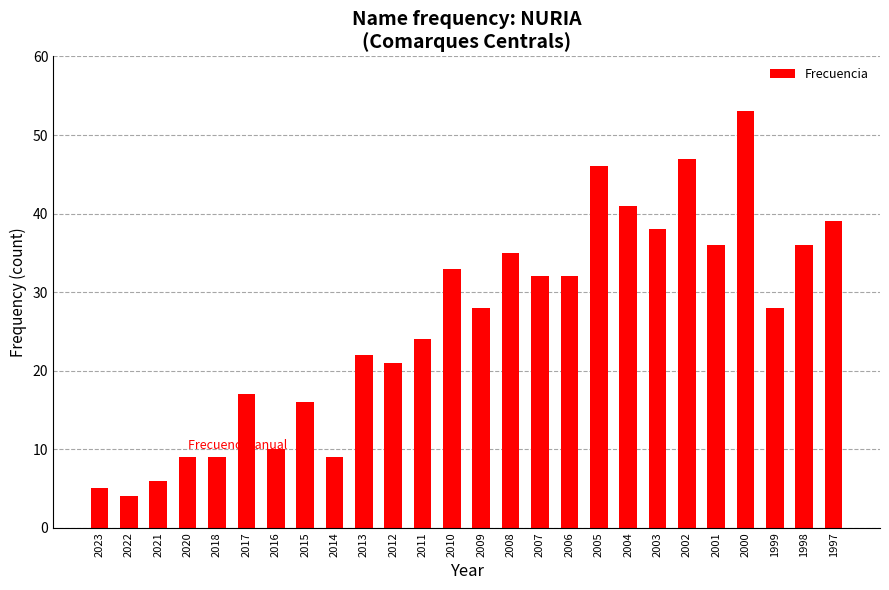

What is the value of the 25th bar from the left?

36